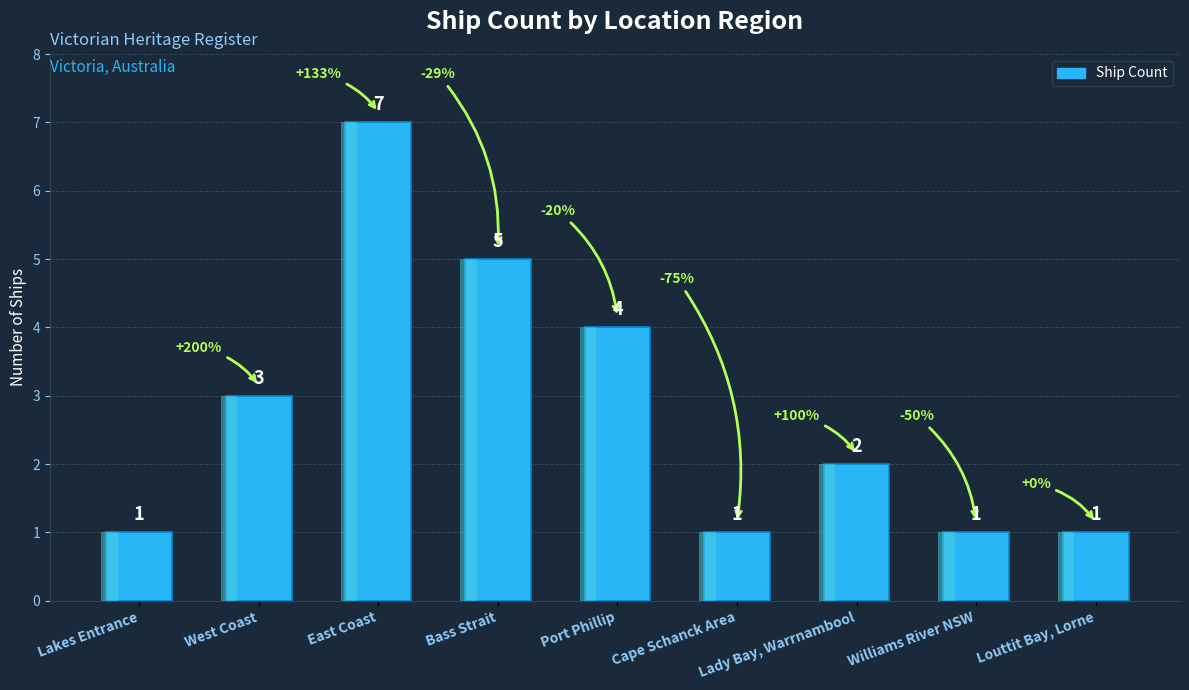

List the labels in order of value, largest first.

East Coast, Bass Strait, Port Phillip, West Coast, Lady Bay, Warrnambool, Lakes Entrance, Cape Schanck Area, Williams River NSW, Louttit Bay, Lorne